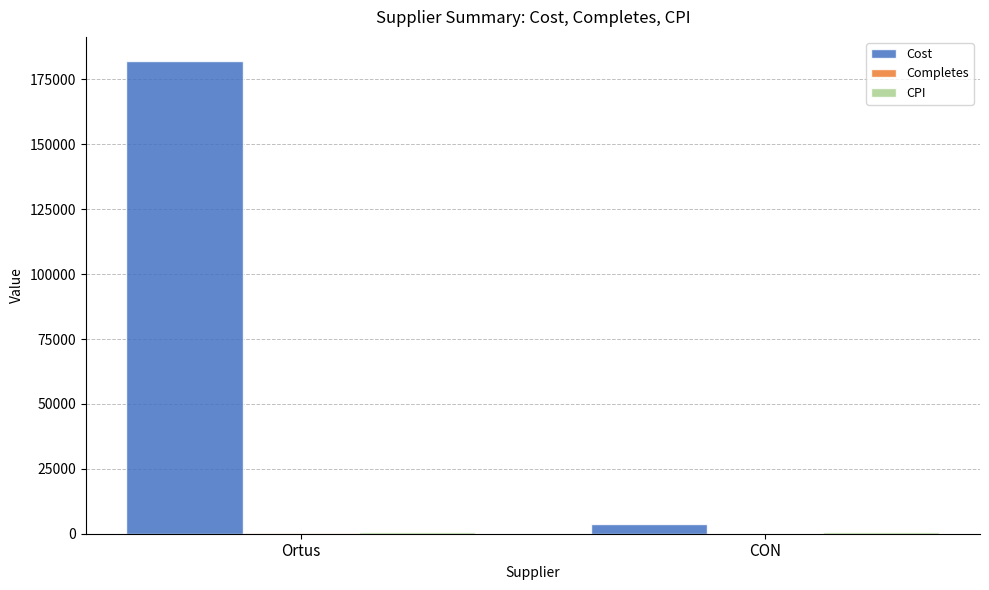

What is the sum of all Cost values?

186003